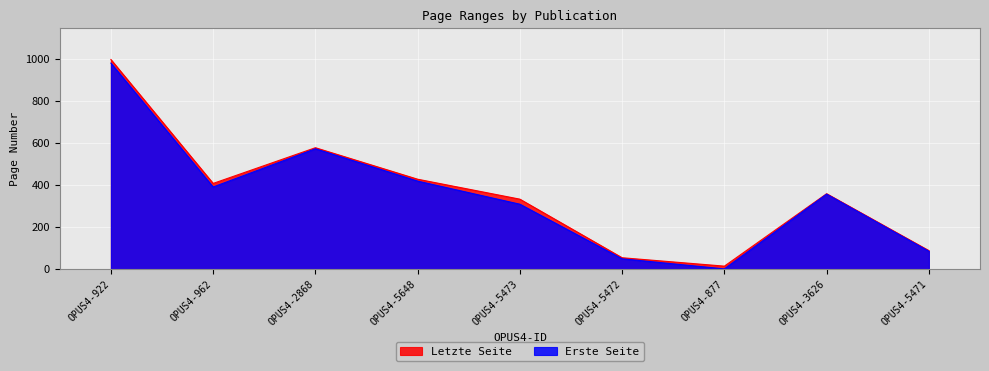

True or false: Erste Seite has a value of 824 at OPUS4-2868.

False